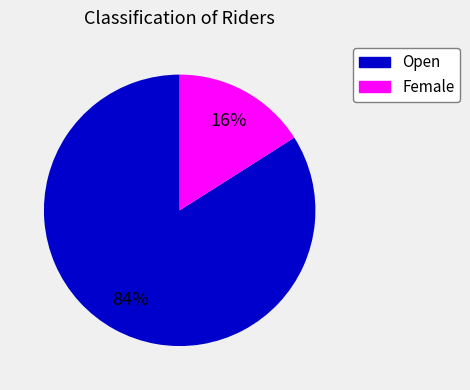

To the nearest percent, what is the average slice percentage?

50%